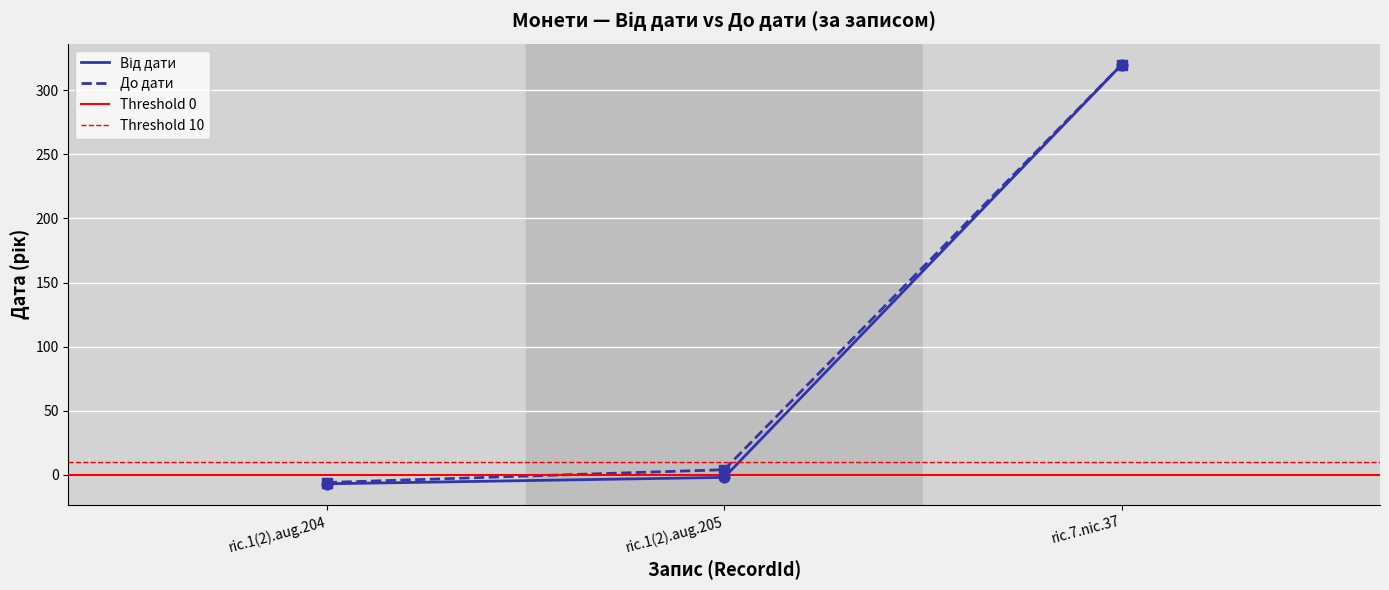

Is the value of До дати at ric.1(2).aug.204 greater than the value of Від дати at ric.7.nic.37?

No